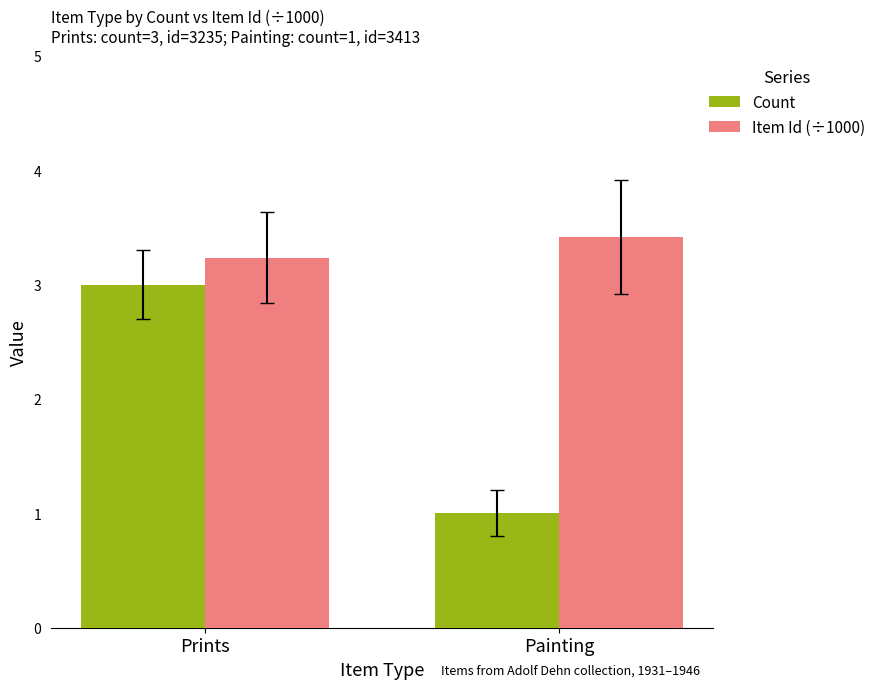

Rank the series by their average value, from highest to lowest.

Item Id (÷1000), Count